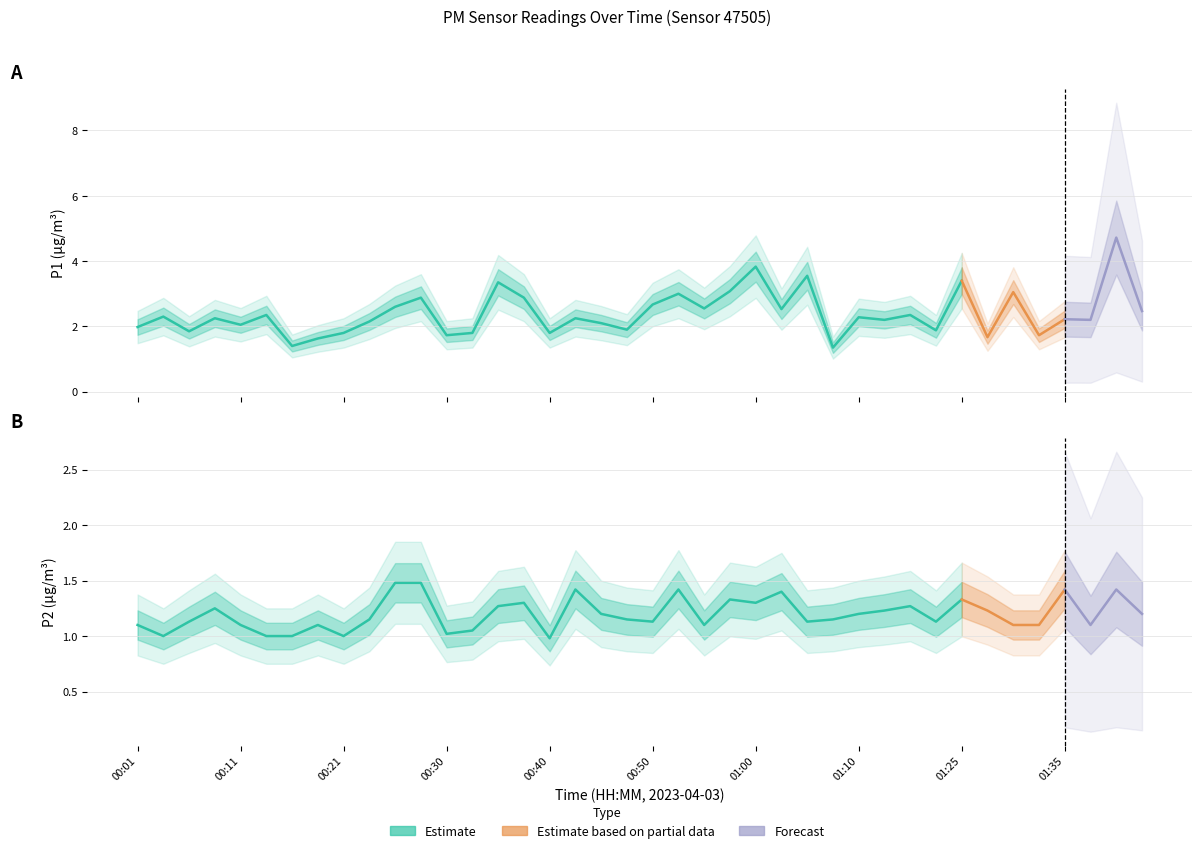

How many interior local valleys does the P2 series have?

10